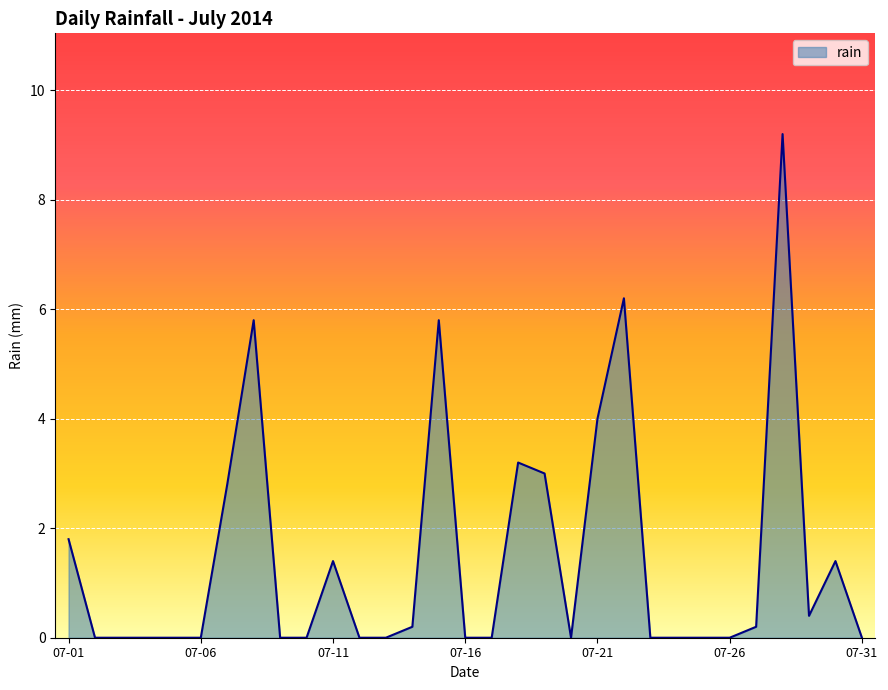

What is the greatest value displayed?

9.2